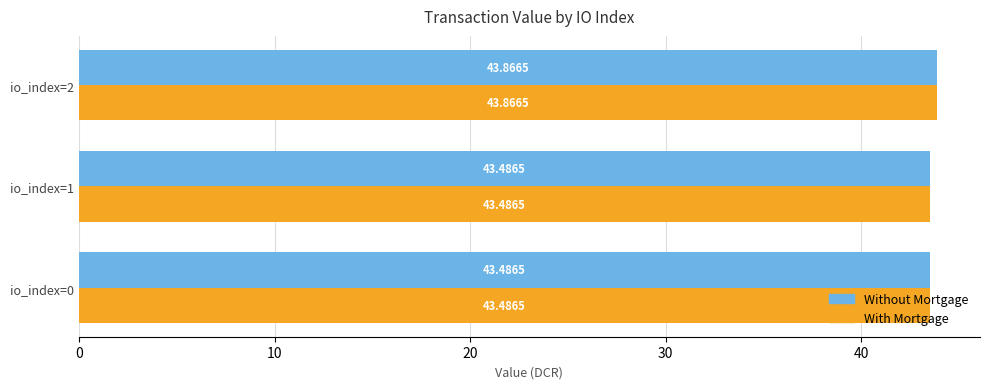

At which category is the sum across all series the highest?

io_index=2